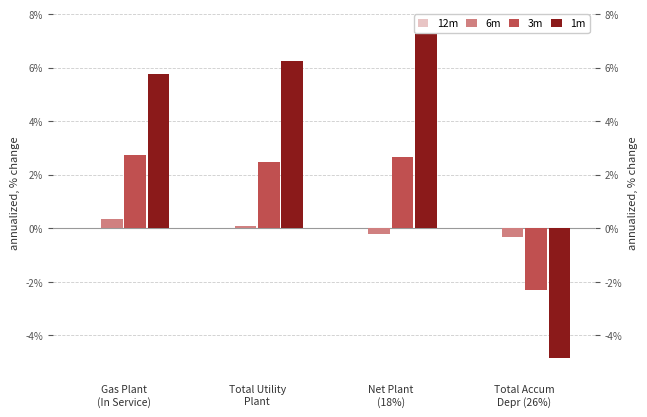

How many series are shown in this chart?

4